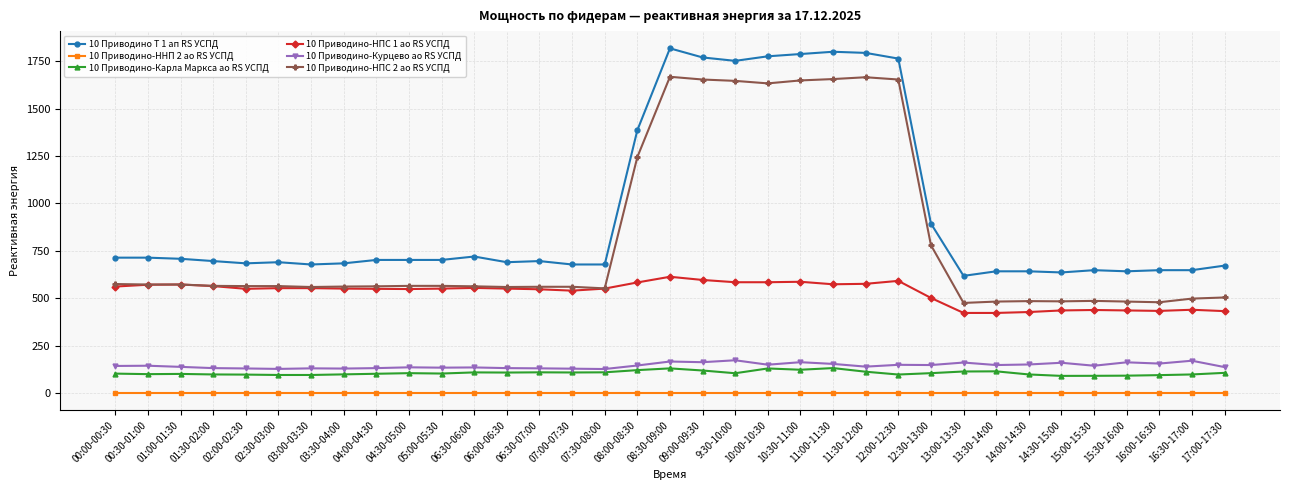

What is the difference between the 10 Приводино-НПС 2 ао RS УСПД values at 06:00-06:30 and 11:00-11:30?

1096.8